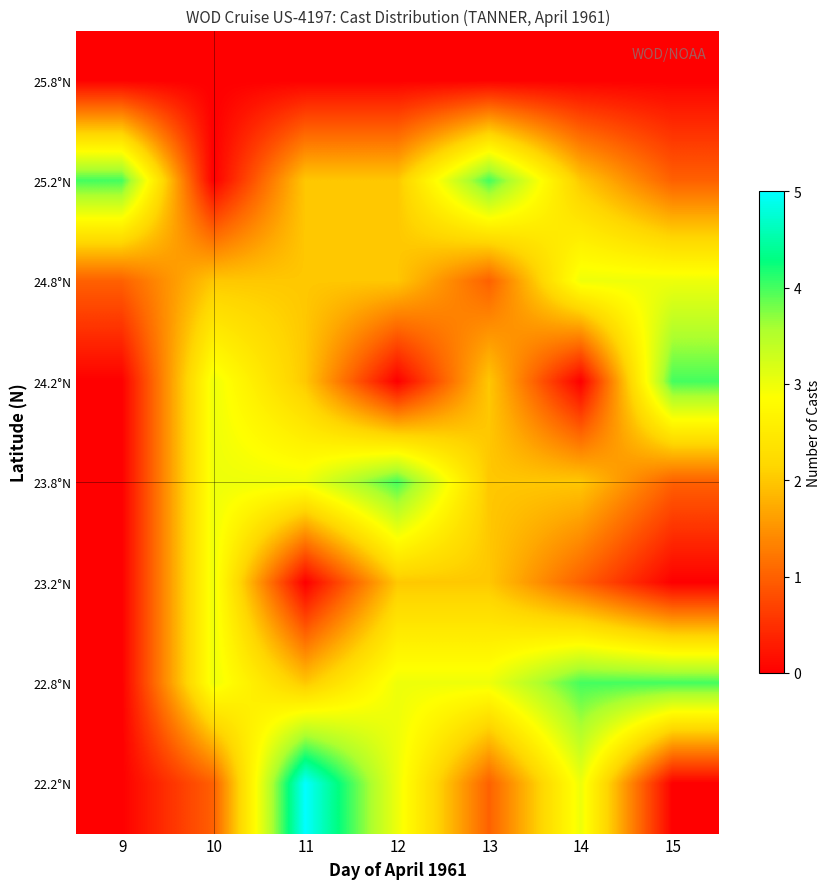

What is the spread (max minus min) of values at 15?

4